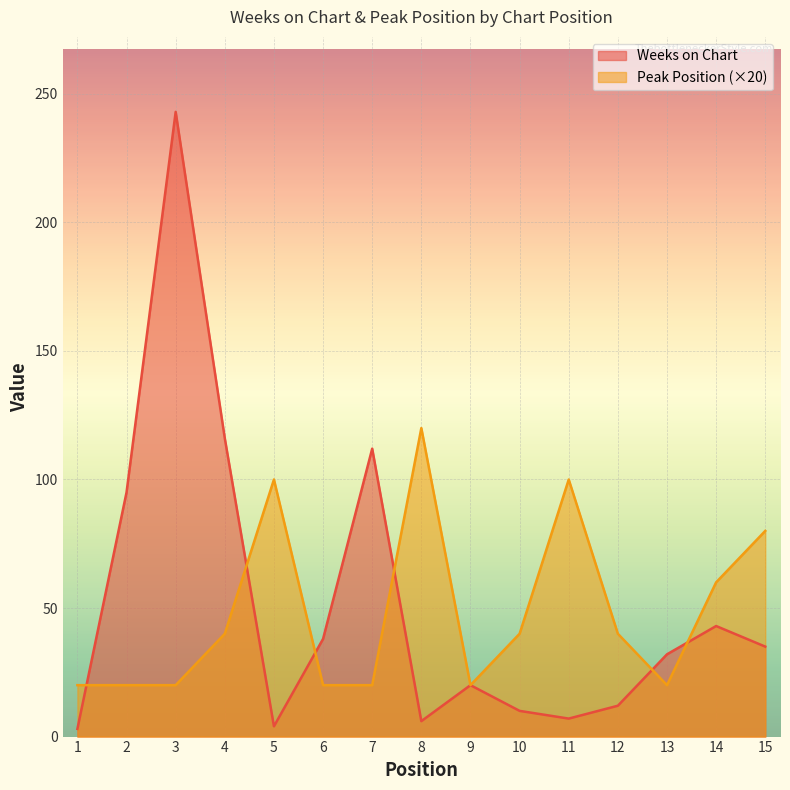

The Peak Position series shows 40 at 4. True or false?

True